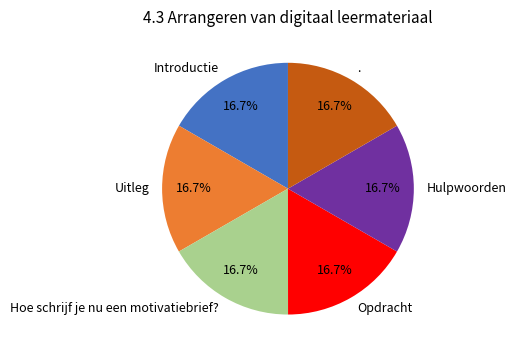

Approximately how many times larger is the value at Hulpwoorden compared to Hoe schrijf je nu een motivatiebrief??

1.0